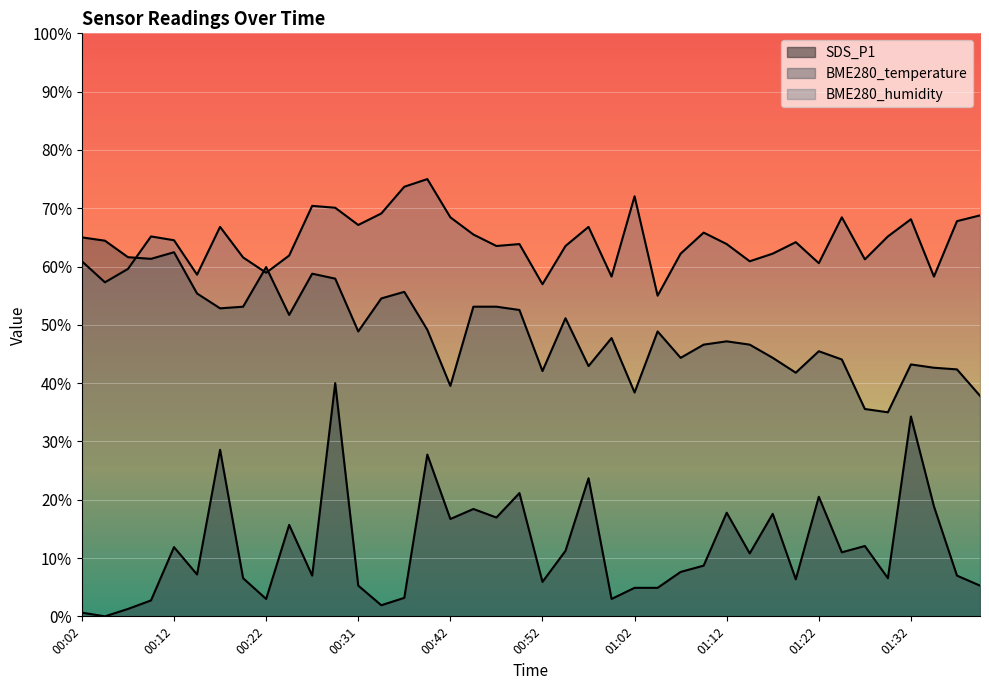

How many series are shown in this chart?

3